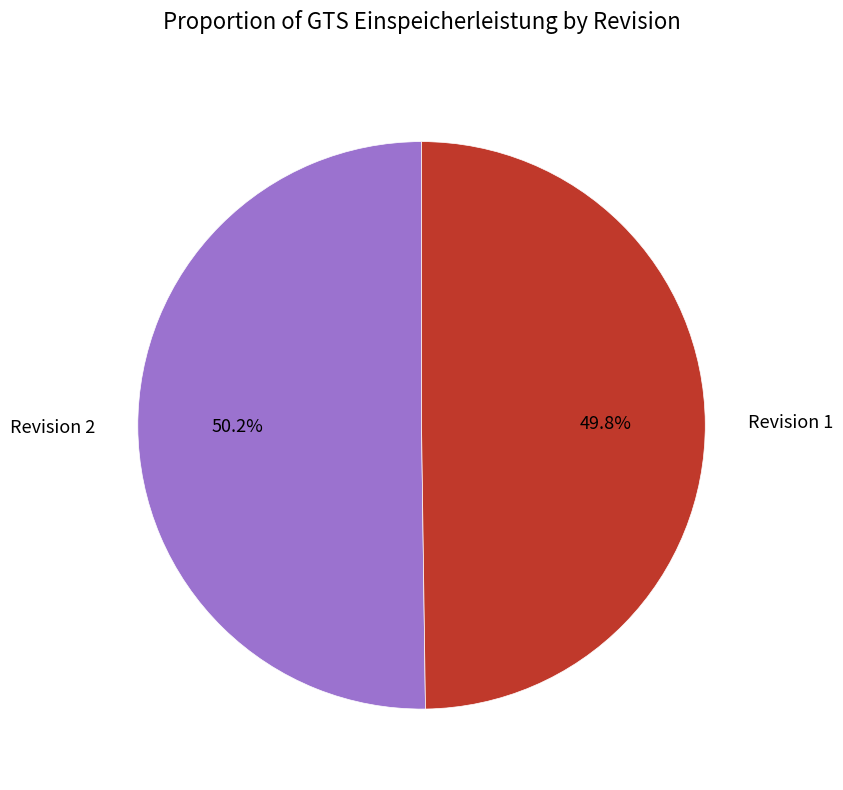

To the nearest percent, what percentage of the pie is Revision 2?

50%